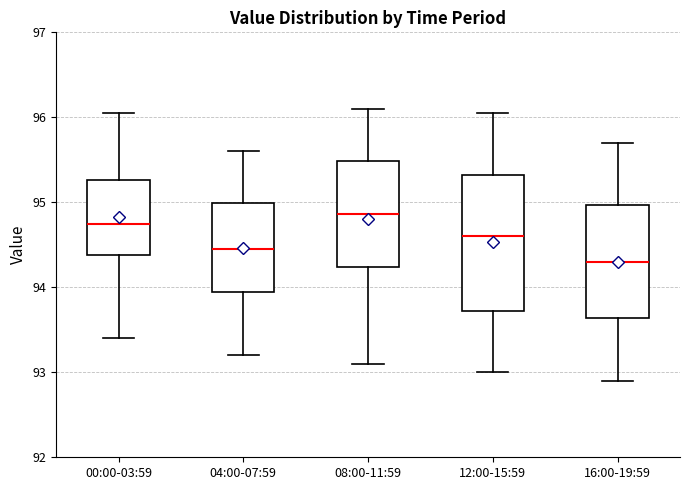

Reading left to right, read every box against the y-axis: the position of its median line, the range the box covers, and the ends of its whiskers. The values are not printed on the chart, so give them approximately, as read against the axis.

00:00-03:59: median 94.7, box 94.4 to 95.3, whiskers 93.4 to 96.1
04:00-07:59: median 94.5, box 93.9 to 95.0, whiskers 93.2 to 95.6
08:00-11:59: median 94.9, box 94.2 to 95.5, whiskers 93.1 to 96.1
12:00-15:59: median 94.6, box 93.7 to 95.3, whiskers 93.0 to 96.1
16:00-19:59: median 94.3, box 93.6 to 95.0, whiskers 92.9 to 95.7